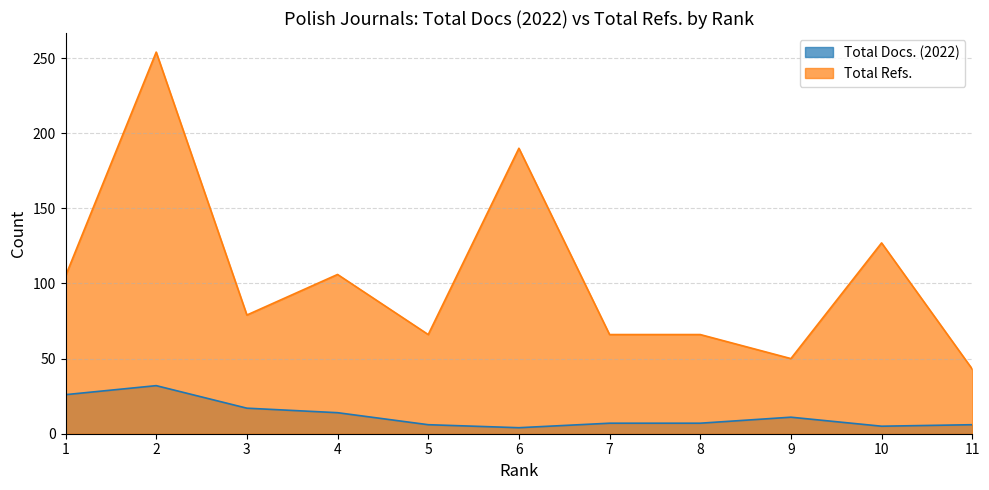

List the labels in order of Total Refs. value, smallest first.

11, 9, 5, 7, 8, 3, 1, 4, 10, 6, 2